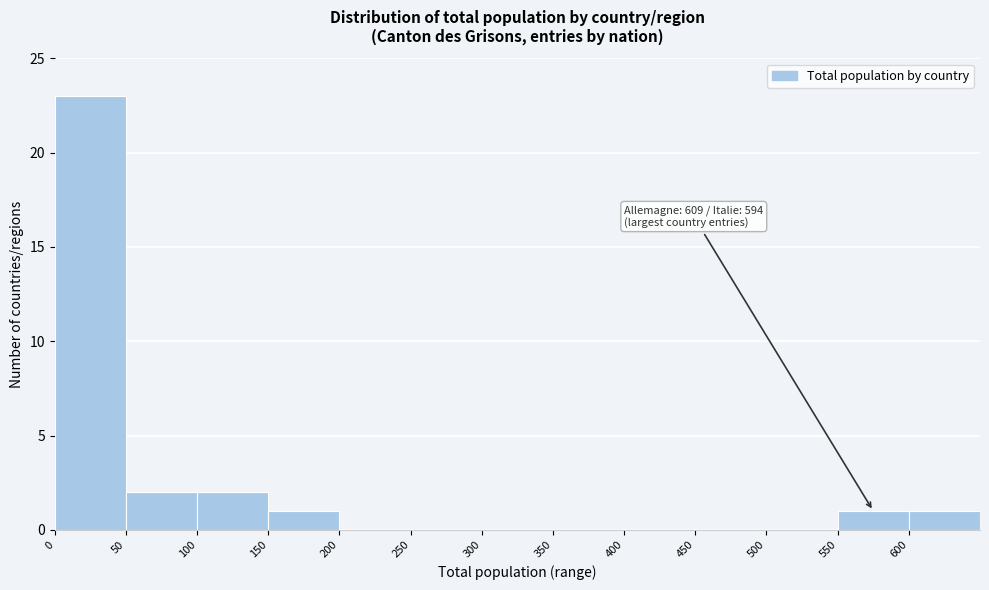

Which range on the x-axis has the tallest bar?

0 to 50